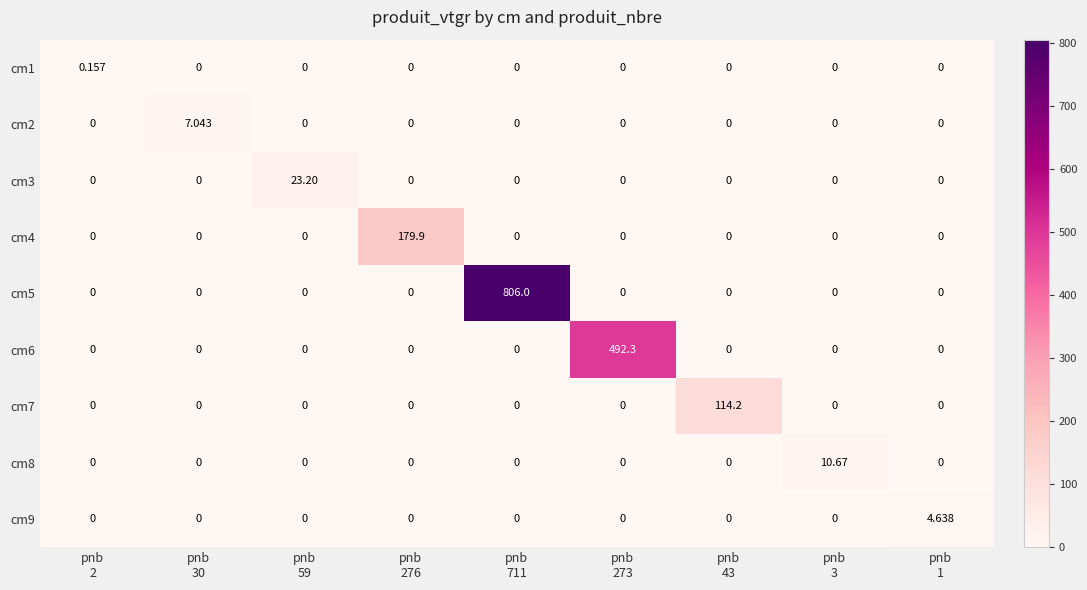

How many data points in cm6 are above 0?

1